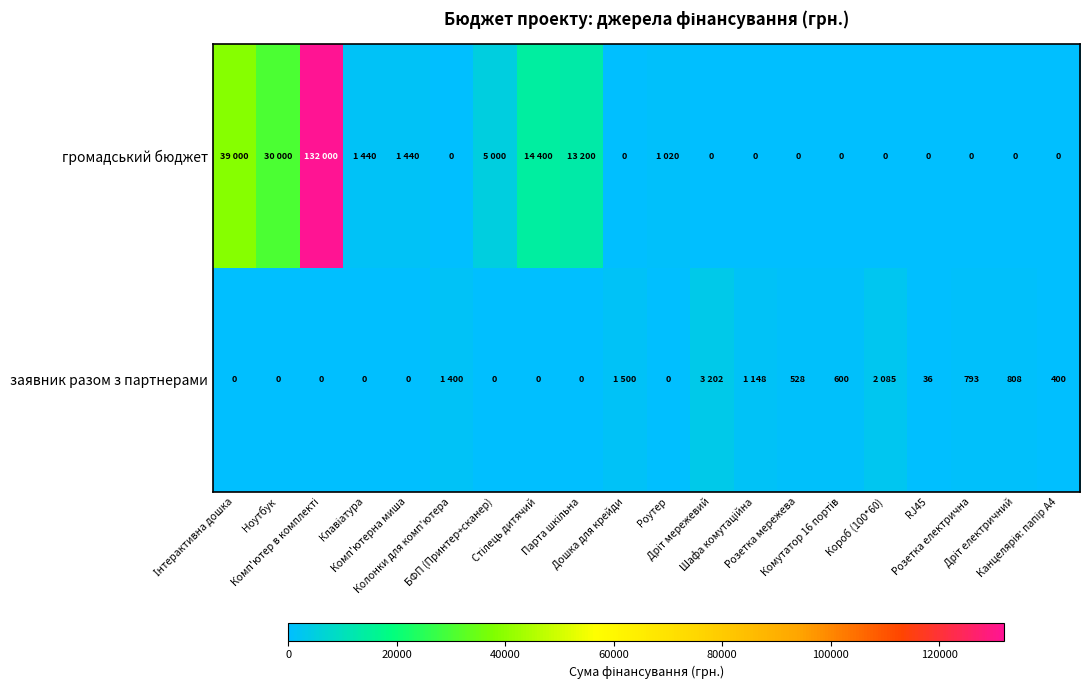

What is the spread (max minus min) of values at Інтерактивна дошка?

39000